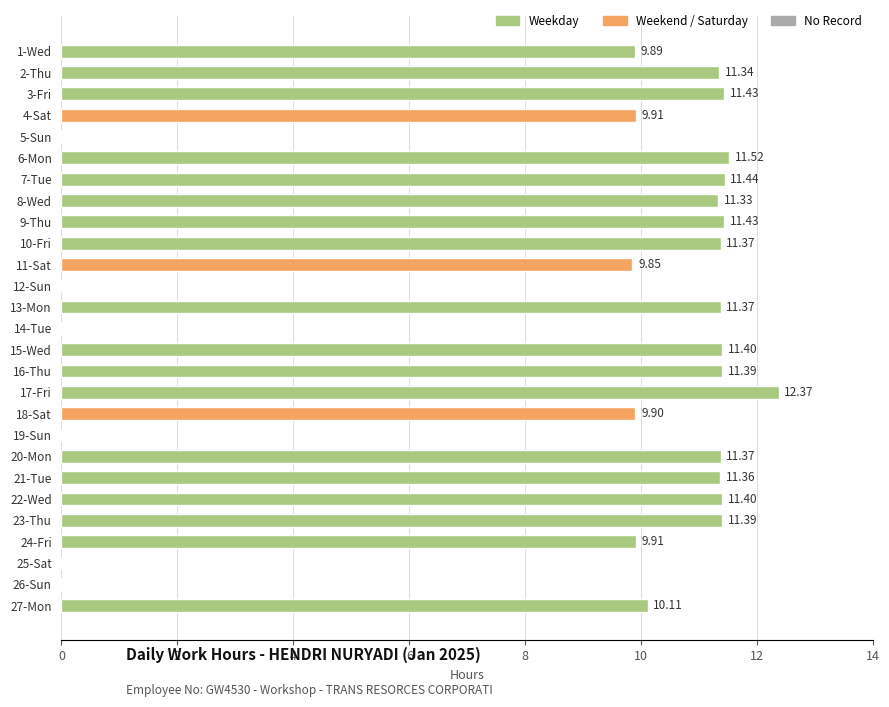

Between 22-Wed and 26-Sun, which is larger?

22-Wed